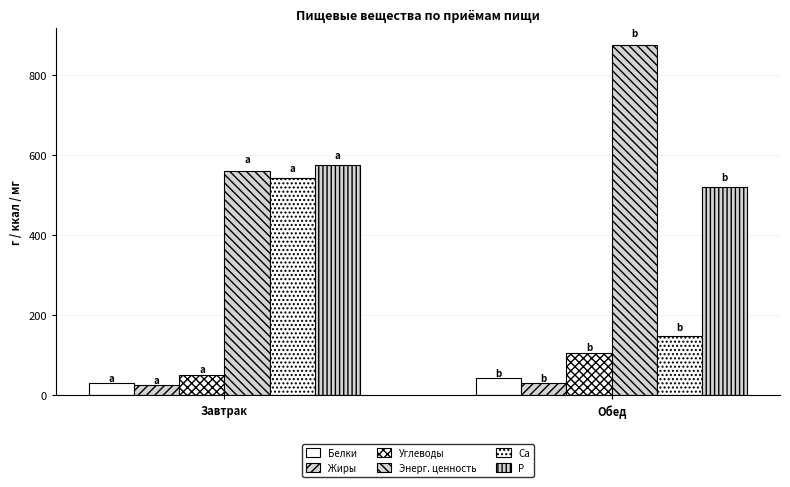

Which has a higher value, Завтрак or Обед?

Обед